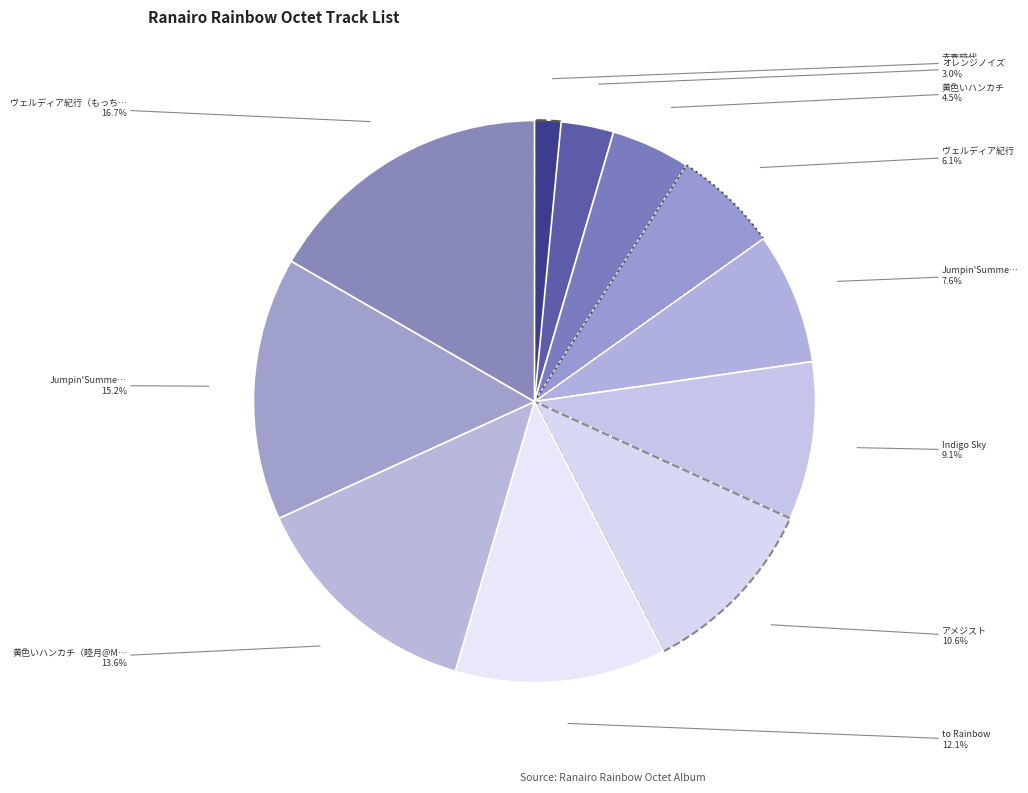

How many slices are in this pie chart?

11